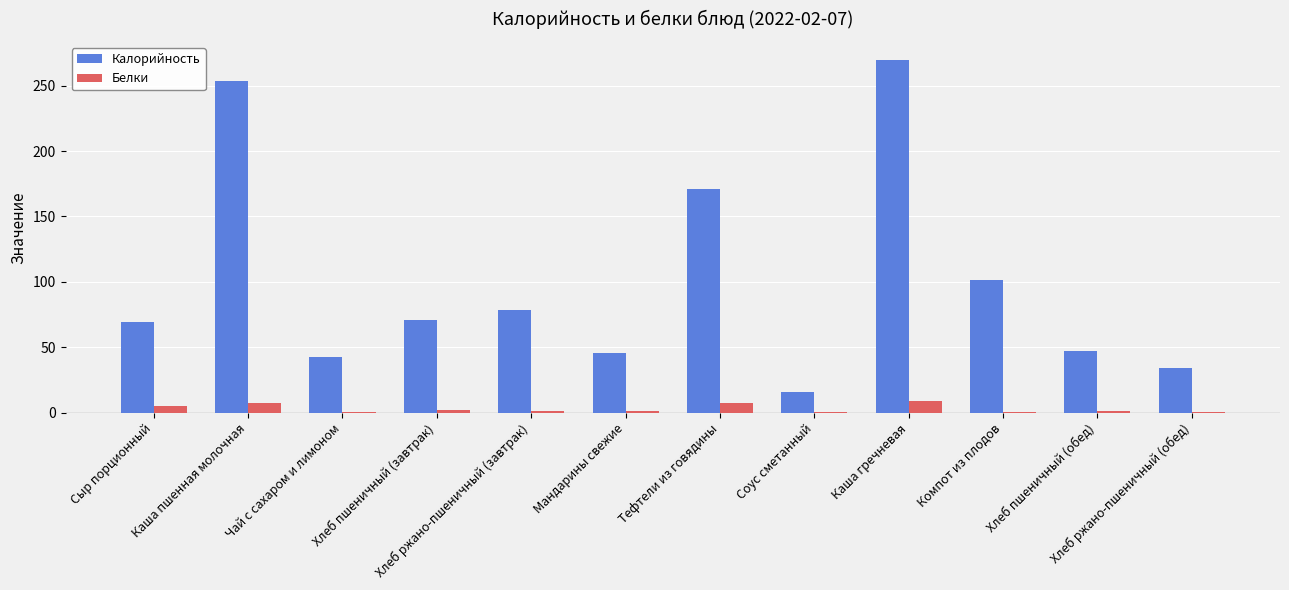

What is the sum of all Белки values?

38.6